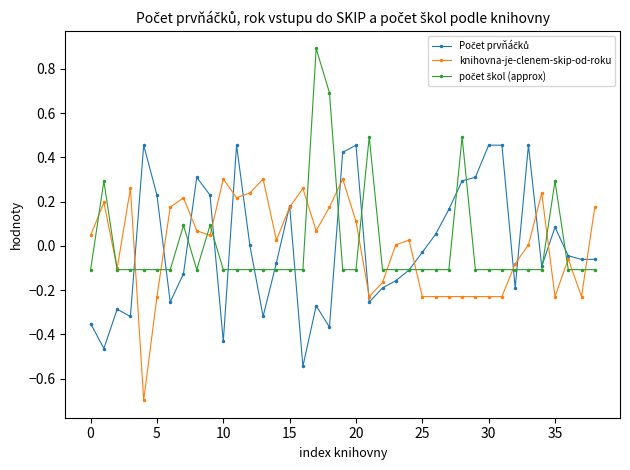

What is the smallest value displayed?

-0.7